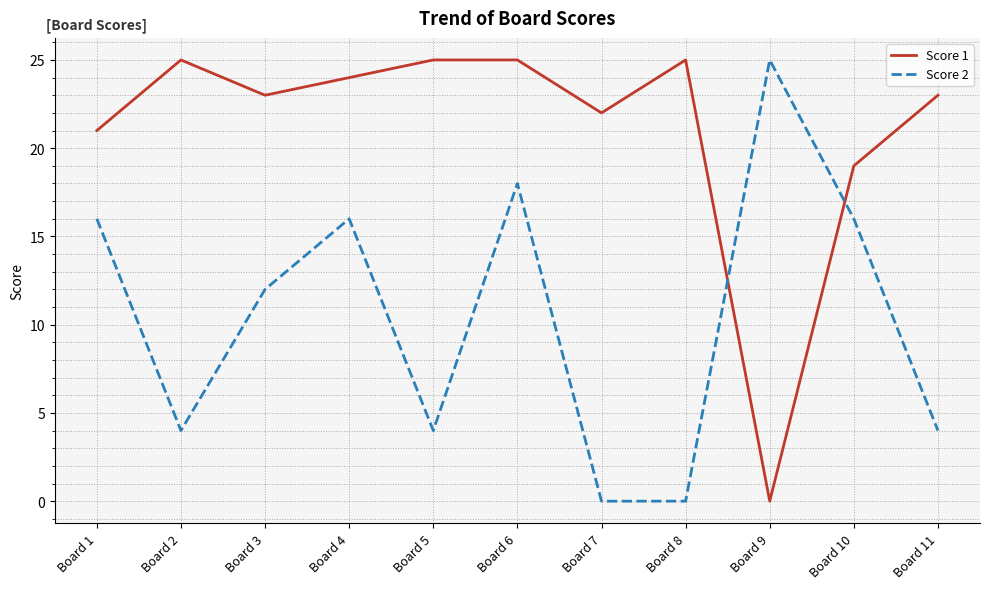

Reading left to right, what are all the values shown in this chart?

Score 1: 21	25	23	24	25	25	22	25	0	19	23
Score 2: 16	4	12	16	4	18	0	0	25	16	4